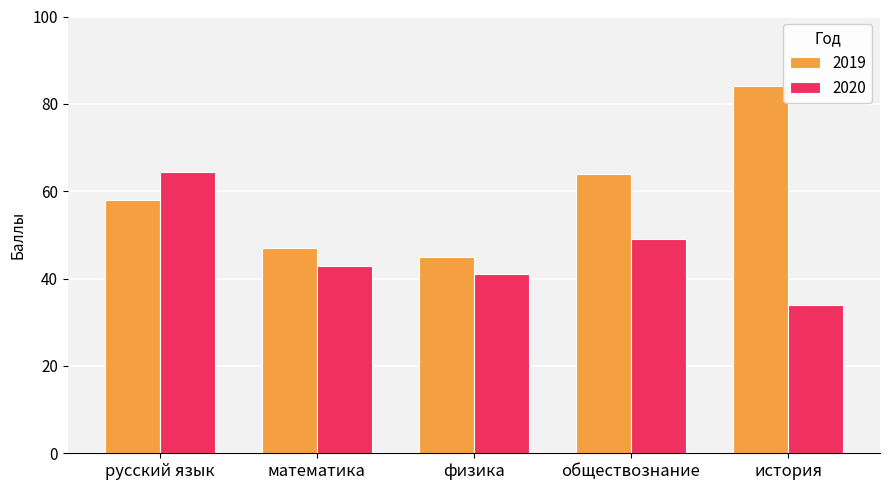

What is the sum of all 2020 values?

231.1